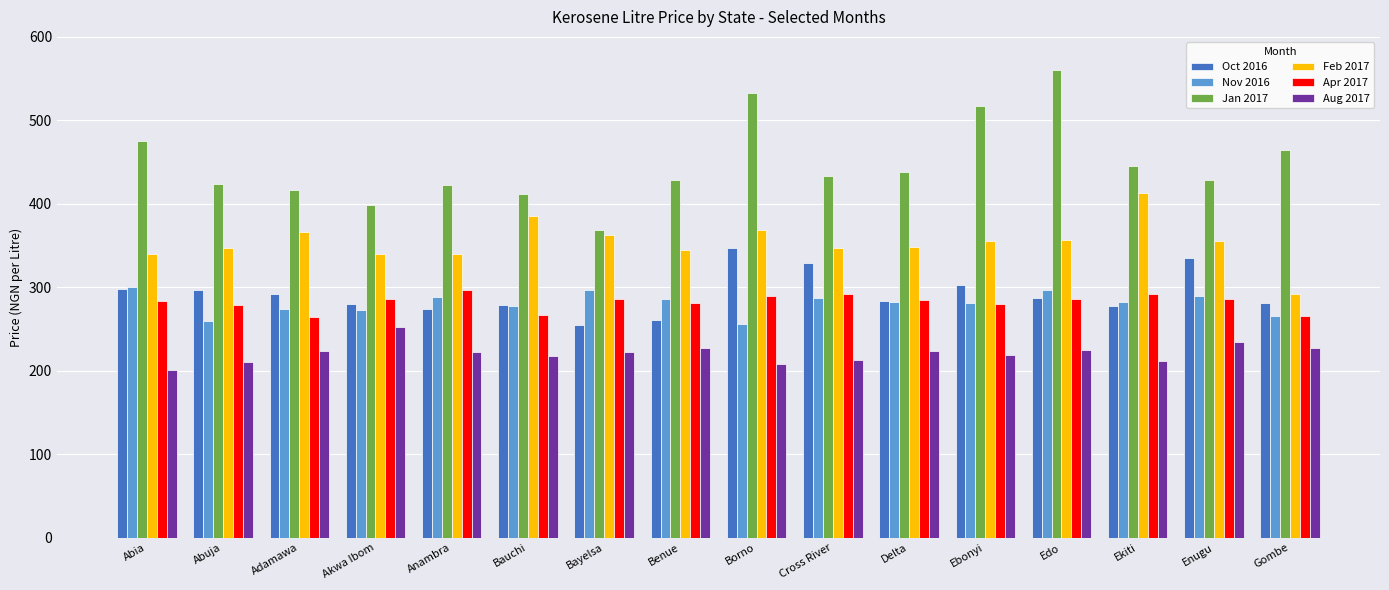

What is the approximate value of Jan 2017 at Anambra?

422.7